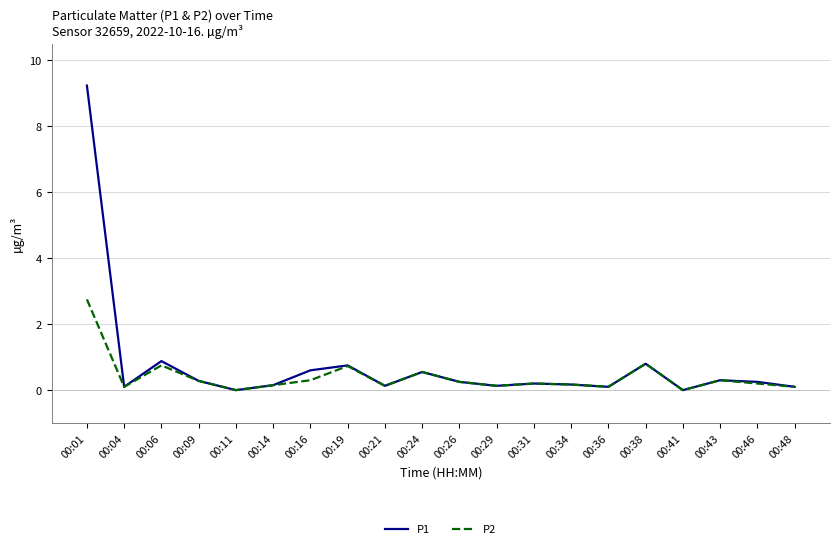

At which category does P2 reach its first local peak?

00:06